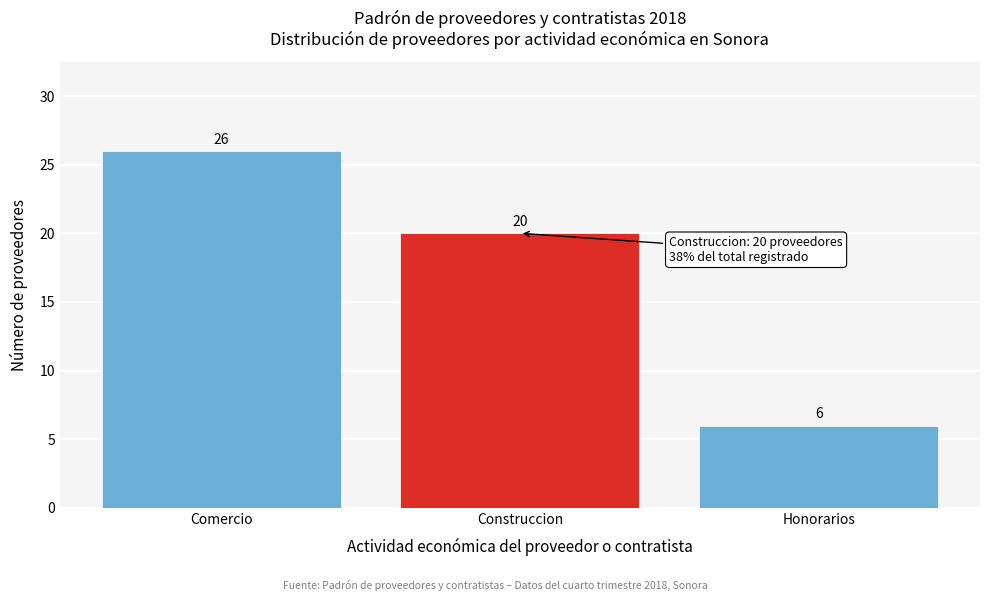

Reading right to left, list all the values displayed in this chart.

6	20	26